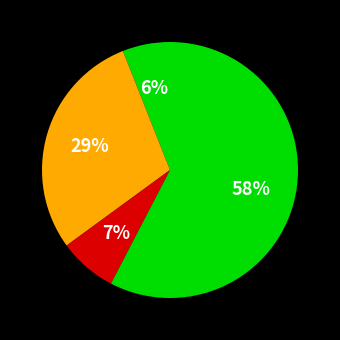

How many segments does this pie chart have?

4